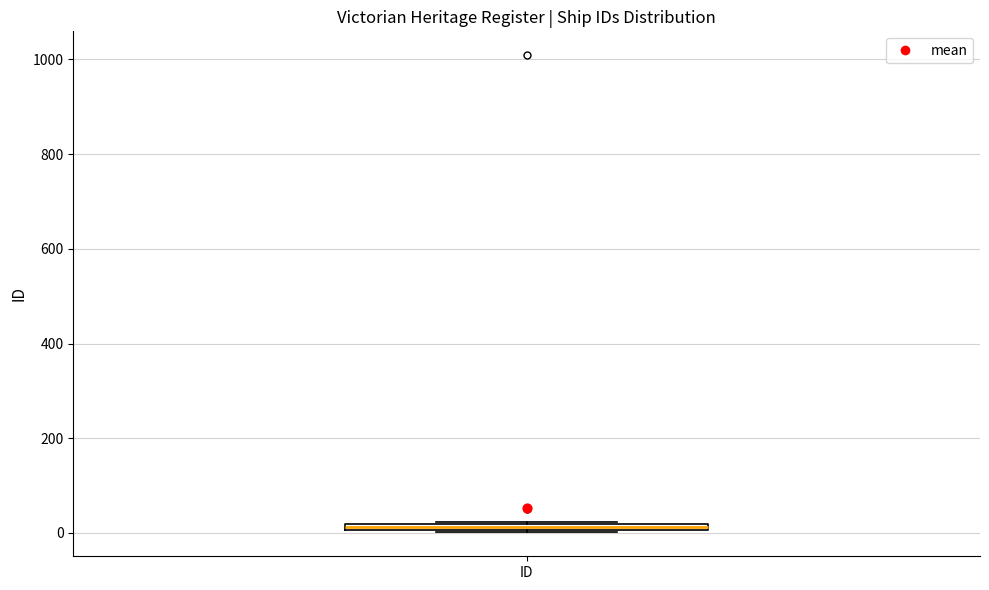

Where is the upper edge of the box for ID on the y-axis? The values are not printed on the chart, so give them approximately, as read against the axis.

20